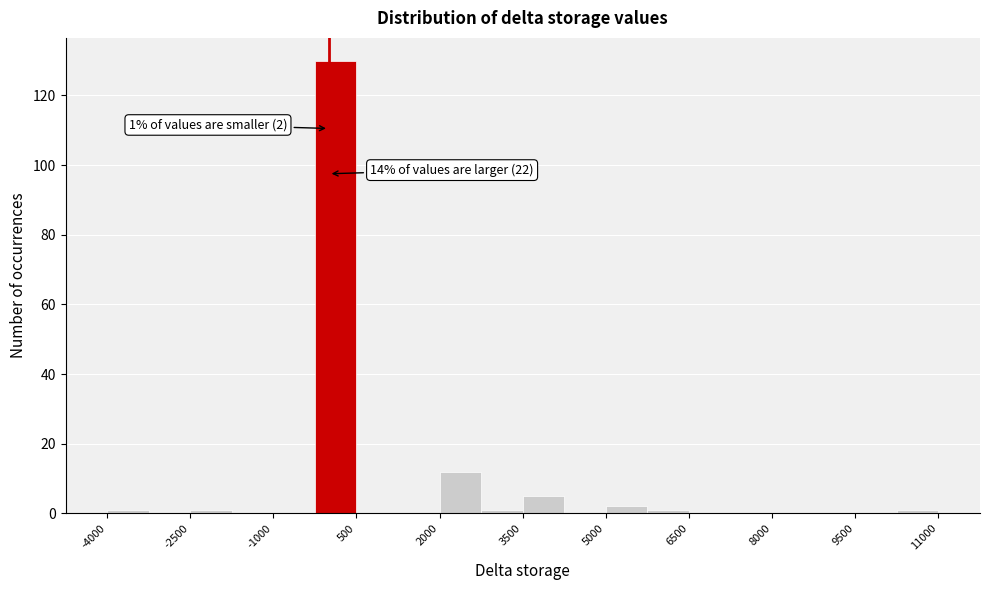

Read against the x-axis, roughly where is the centre of the tallest bar?

200